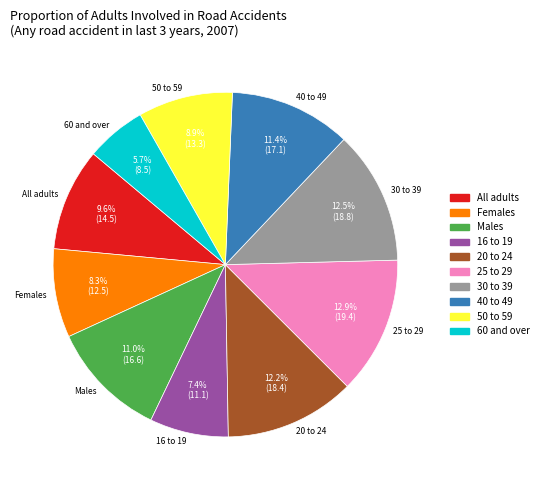

Which slice is the smallest?

60 and over